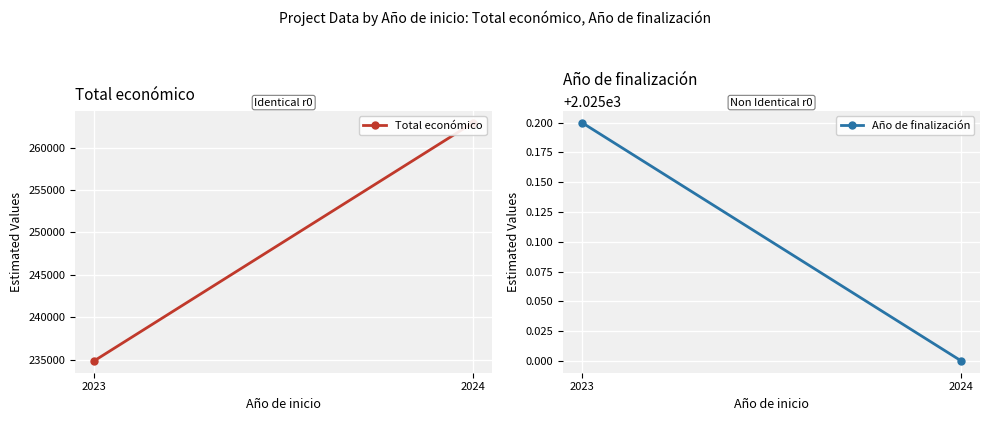

Read the Año de finalización value at 2023.

2025.2